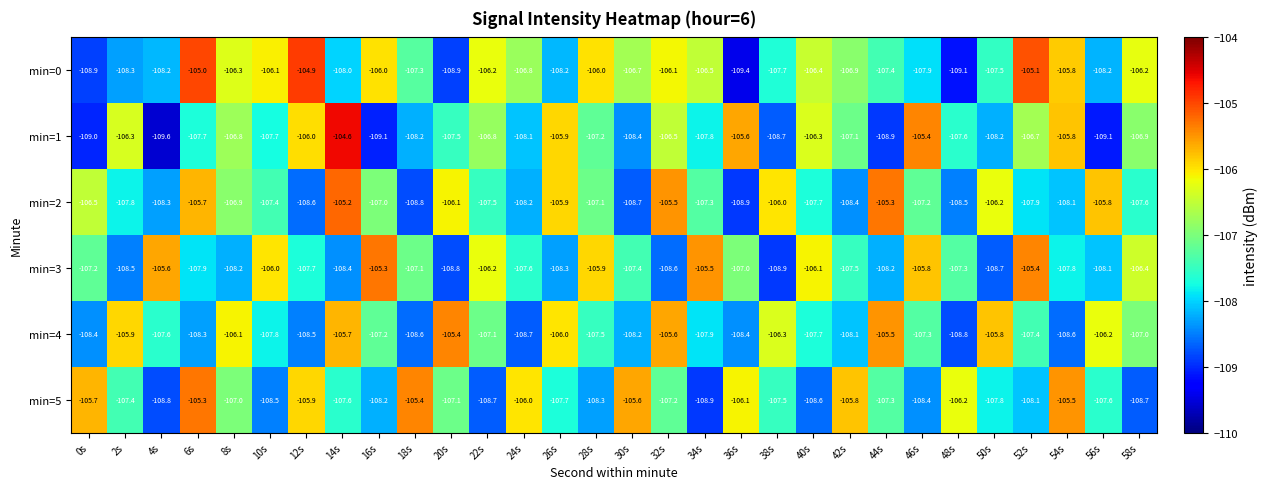

Which series has the largest total across all categories?

min=0